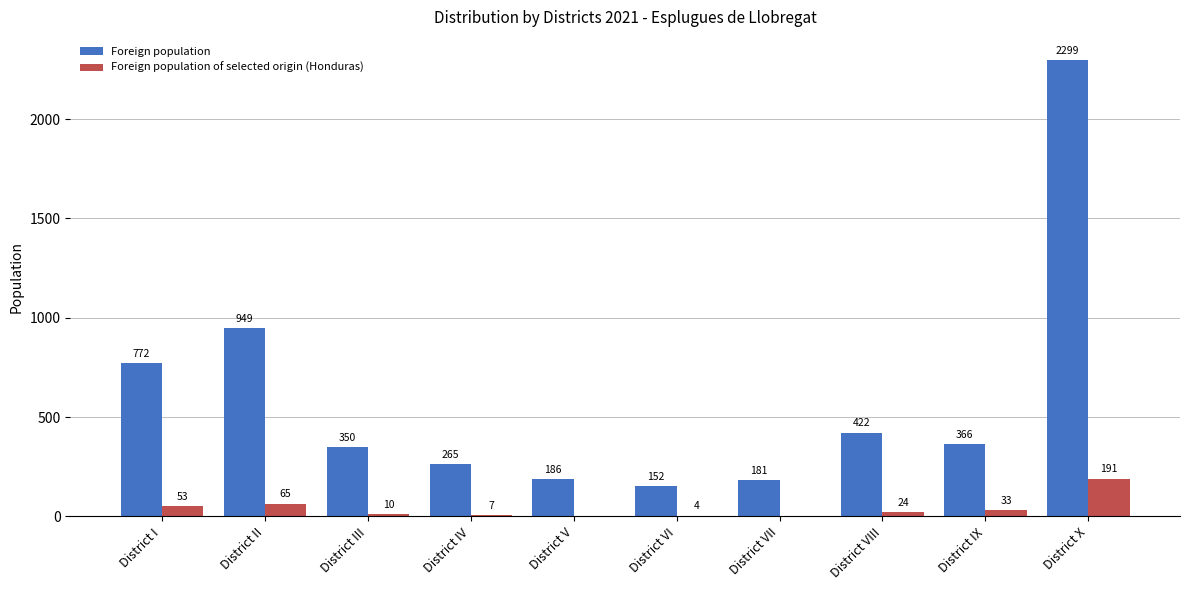

True or false: Foreign population has a value of 95 at District V.

False